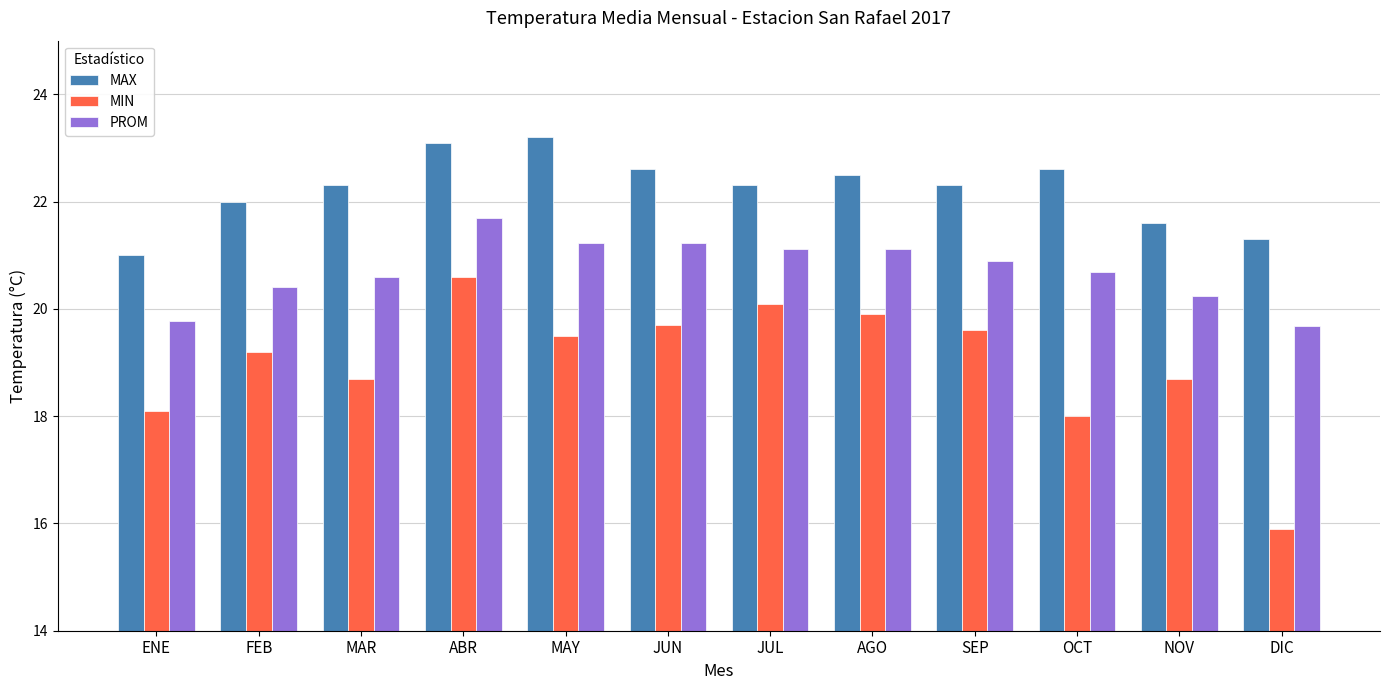

What is the sum of the MIN values at ABR and DIC?

36.5